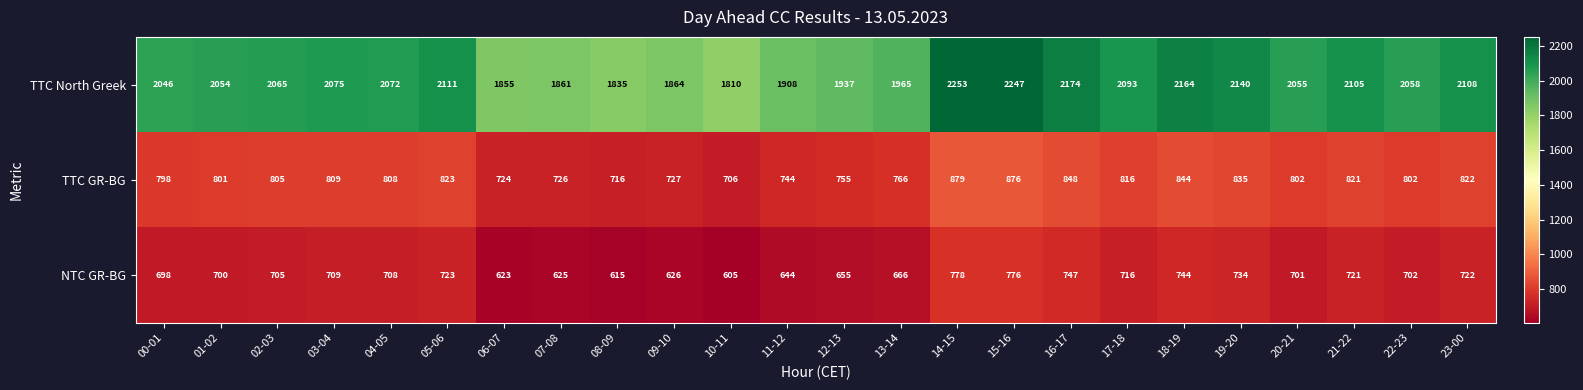

Which series has the largest total across all categories?

TTC North Greek